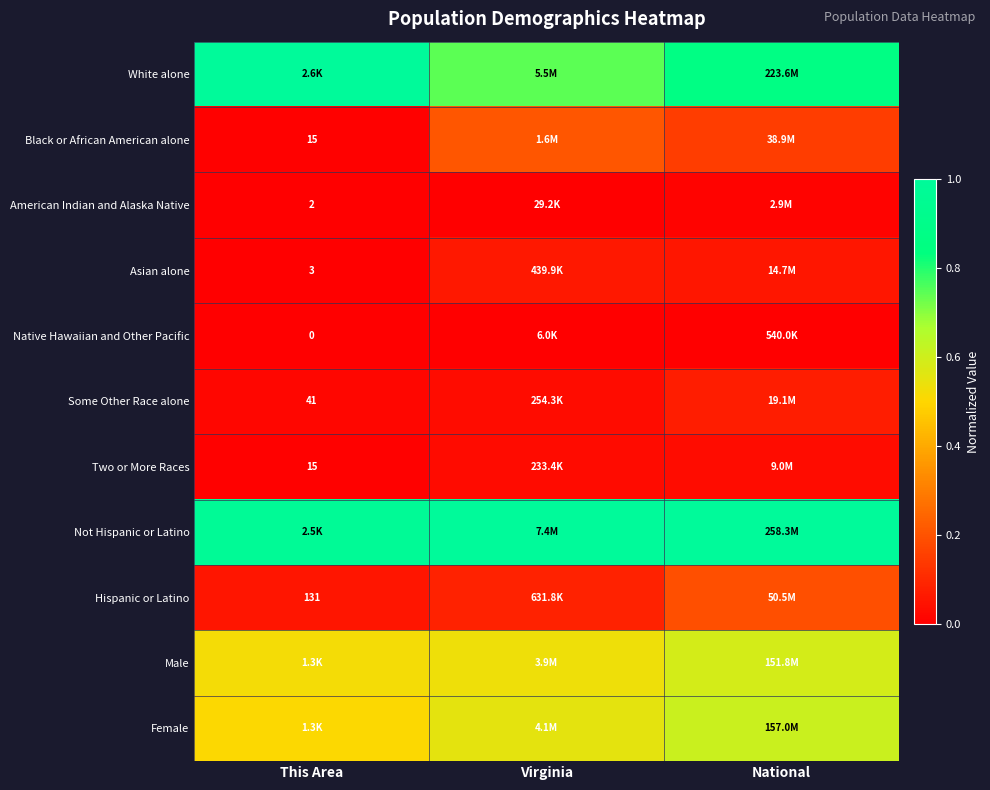

How many distinct data groups are displayed?

11